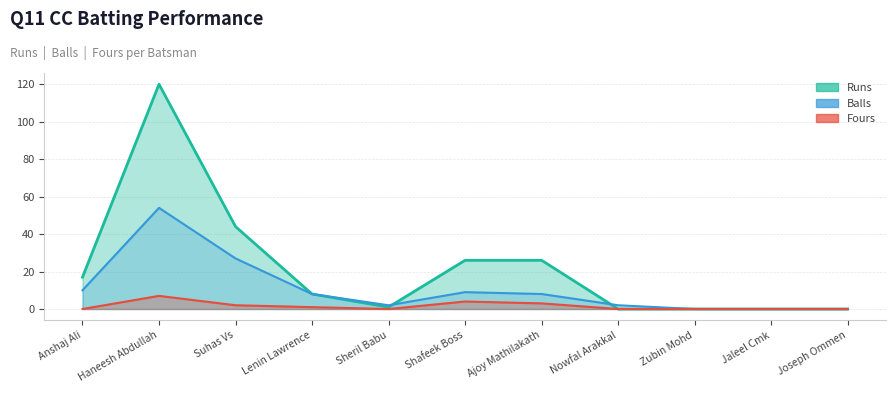

Reading left to right, list all the values displayed in this chart.

Runs: 17	120	44	8	1	26	26	0	0	0	0
Balls: 10	54	27	8	2	9	8	2	0	0	0
Fours: 0	7	2	1	0	4	3	0	0	0	0